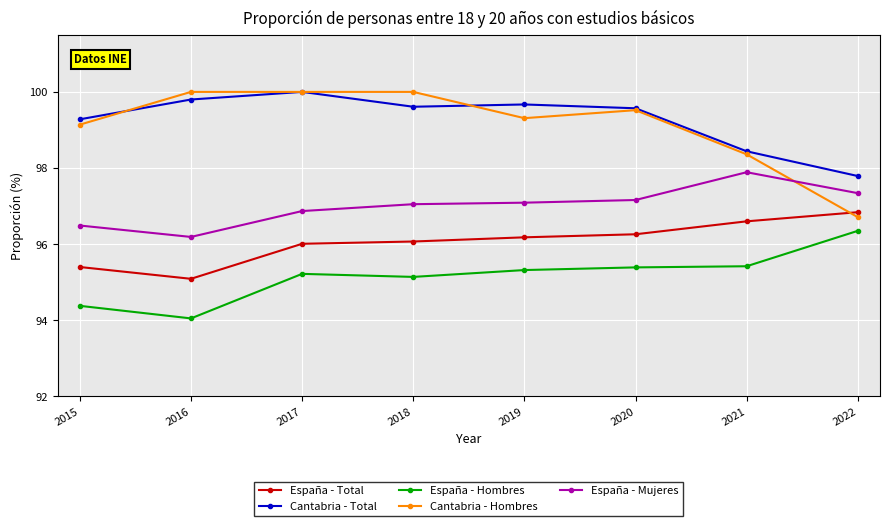

Between 2015 and 2019, which series saw the biggest shift?

España - Hombres